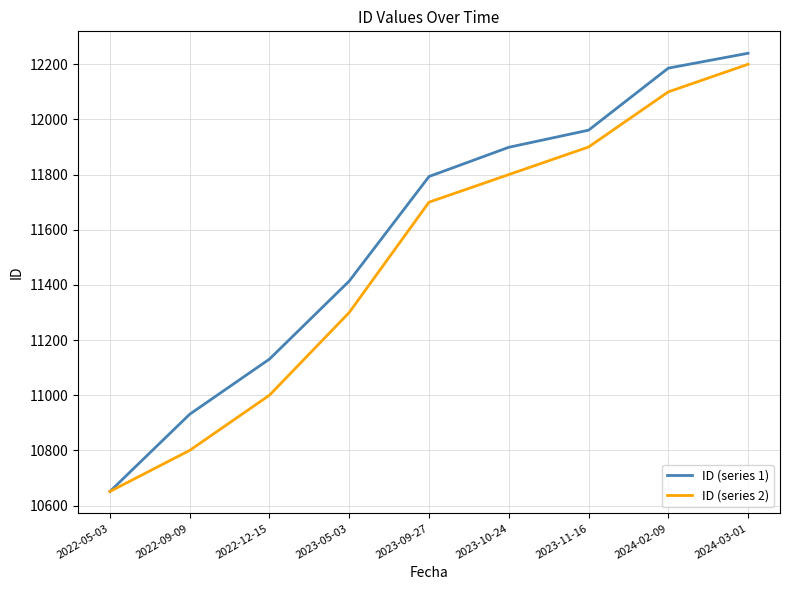

What is the difference between the highest and lowest values at 2023-05-03?

114